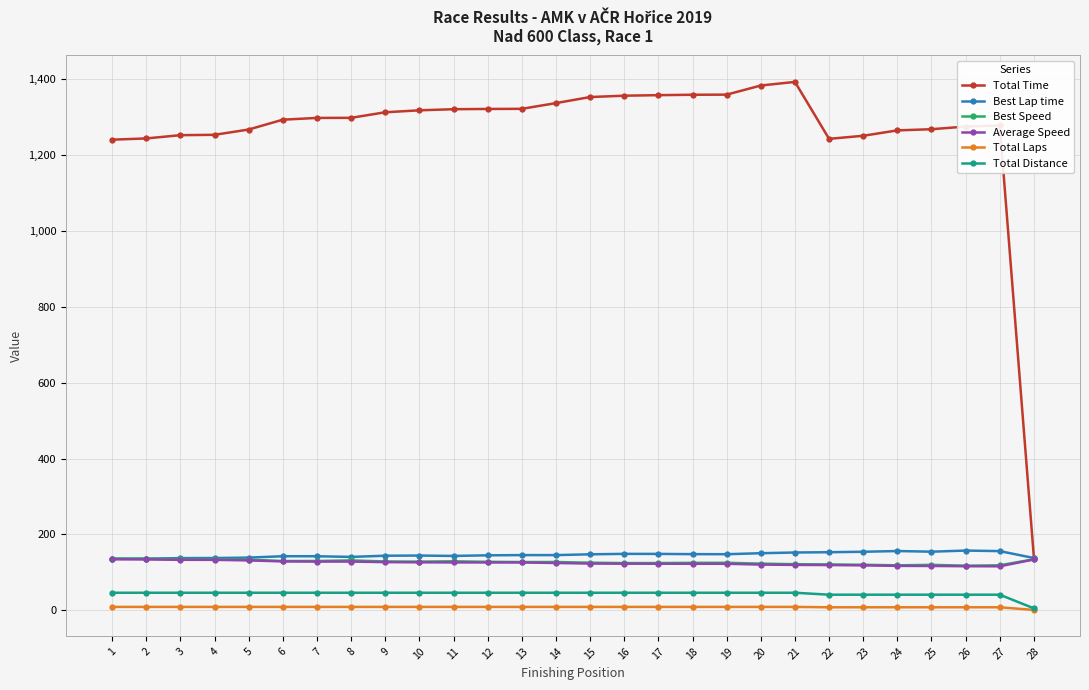

True or false: Best Speed has more than 1 points higher than both neighbors.

True